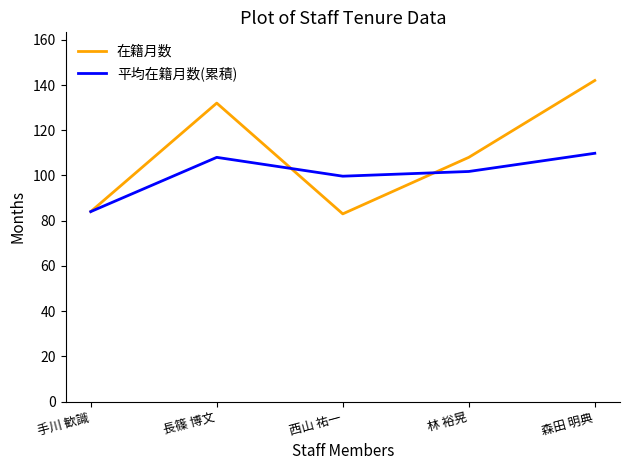

Which series has the largest total across all categories?

在籍月数